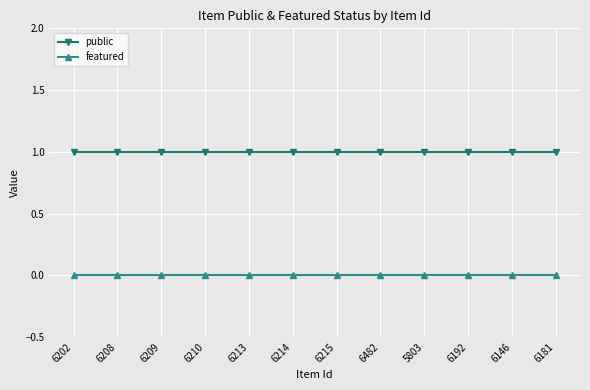

What is the approximate value of public at 6181?

1